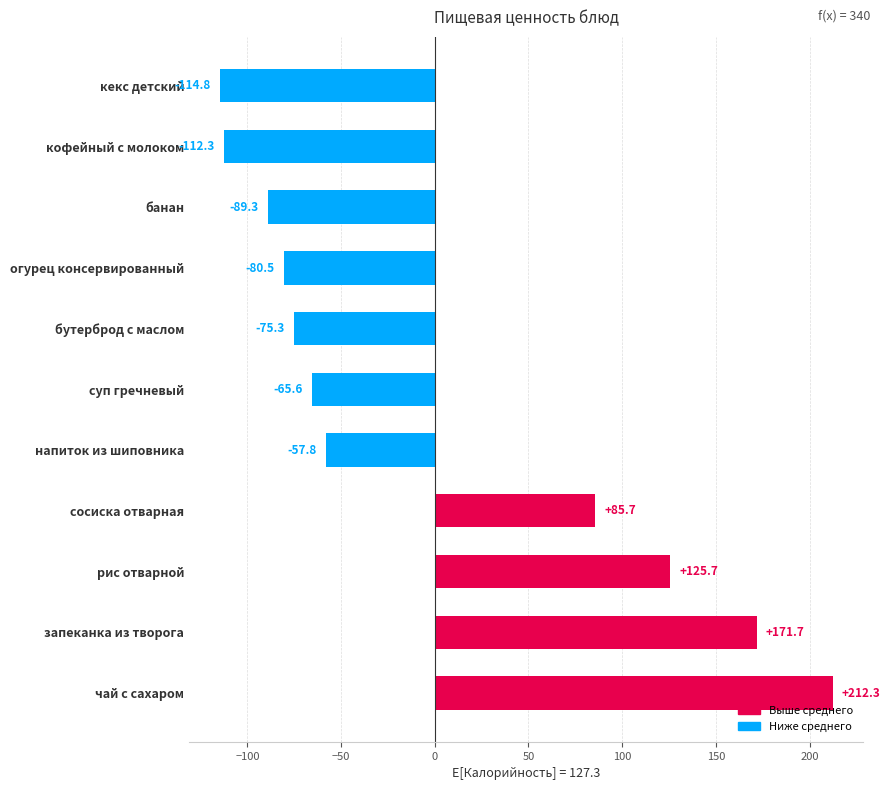

Reading bottom to top, list all the values displayed in this chart.

212.3	171.7	125.7	85.7	-57.8	-65.6	-75.3	-80.5	-89.3	-112.3	-114.8